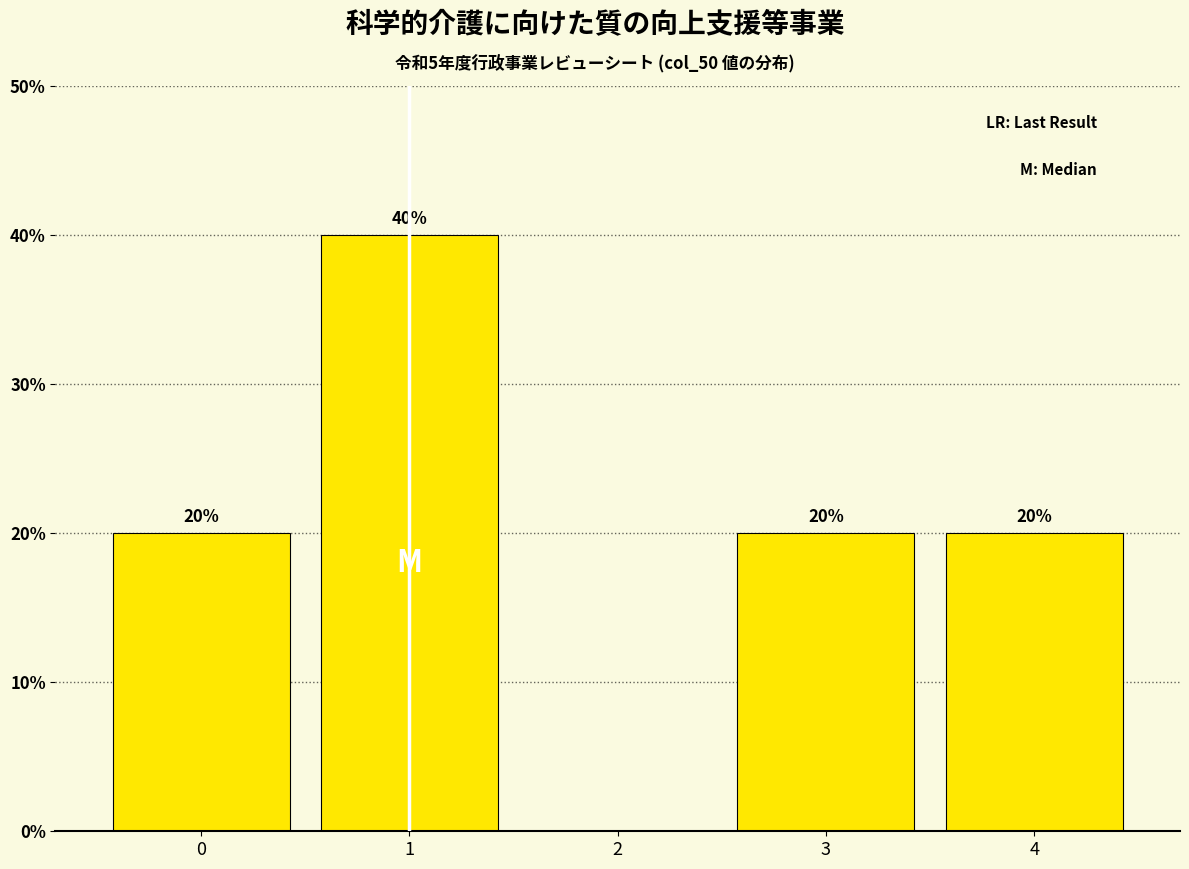

Reading right to left, transcribe all the data shown in this chart.

4=20	3=20	2=0	1=40	0=20